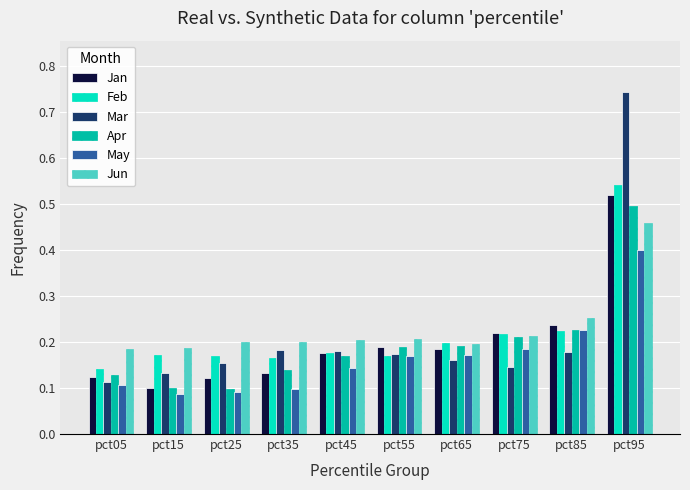

What is the difference between the maximum and minimum values in the Feb series?

0.4